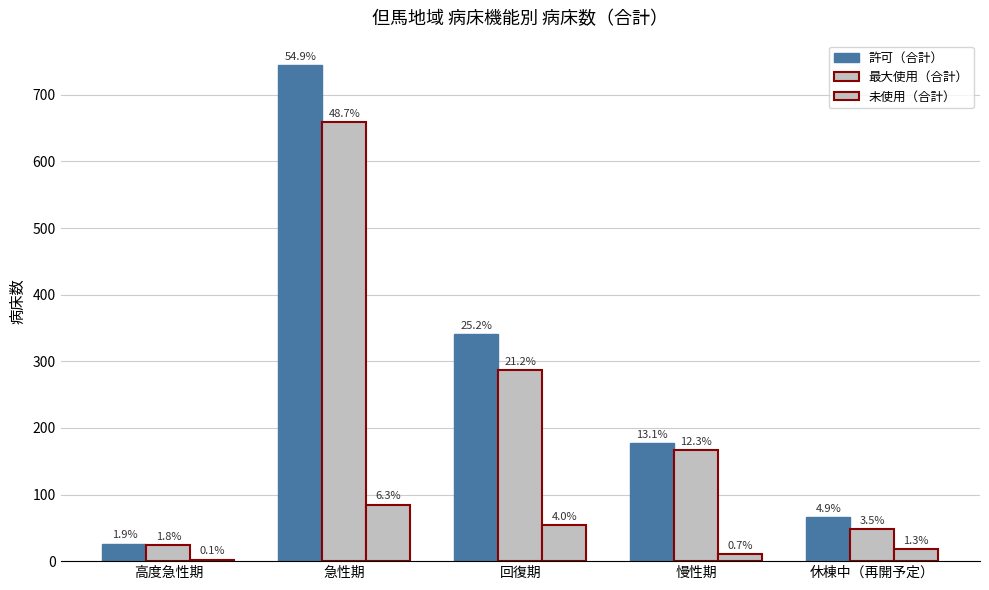

Are the bars grouped side by side (vs. stacked)?

Yes